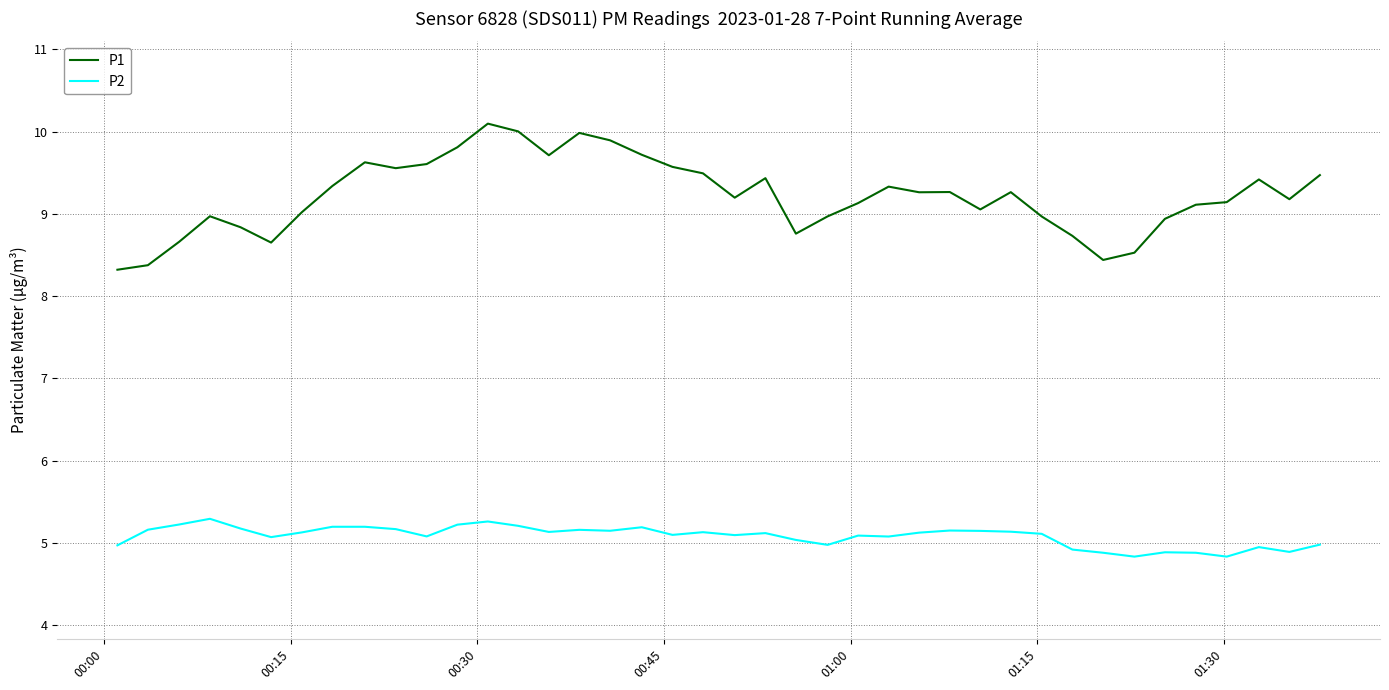

True or false: P2 and P1 cross at least once.

False